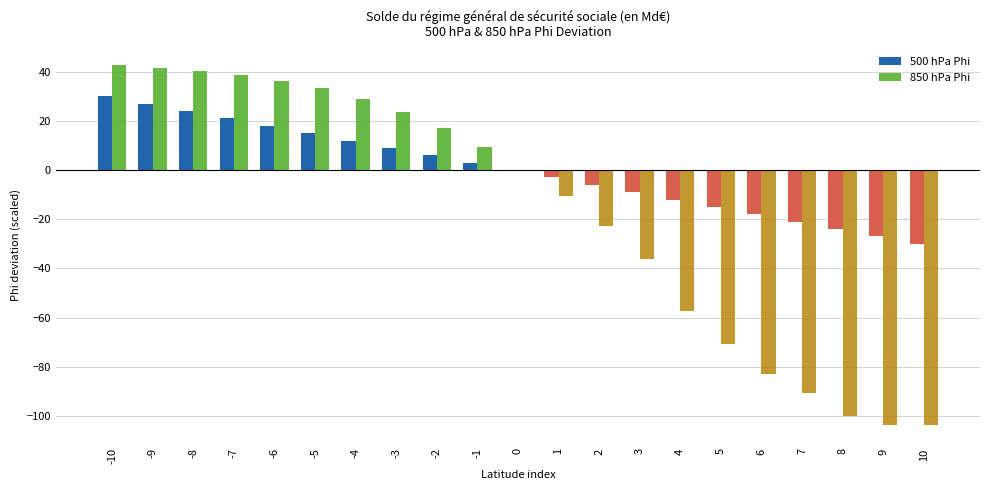

What is the spread (max minus min) of values at 9?

76.6